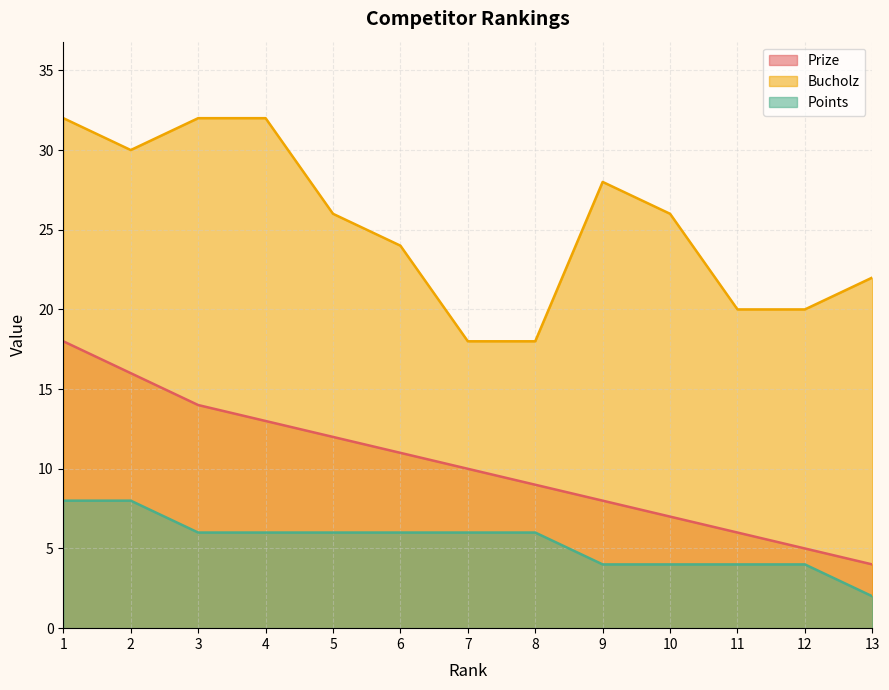

True or false: Points and Bucholz cross at least once.

False